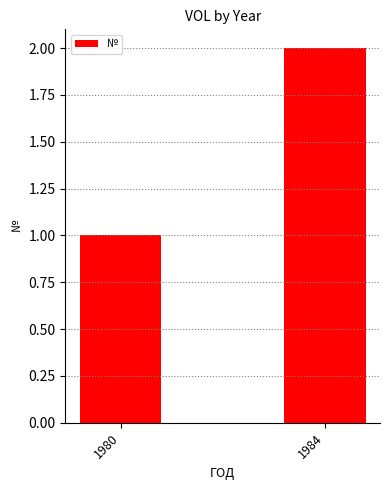

Count the number of categories in the chart.

2